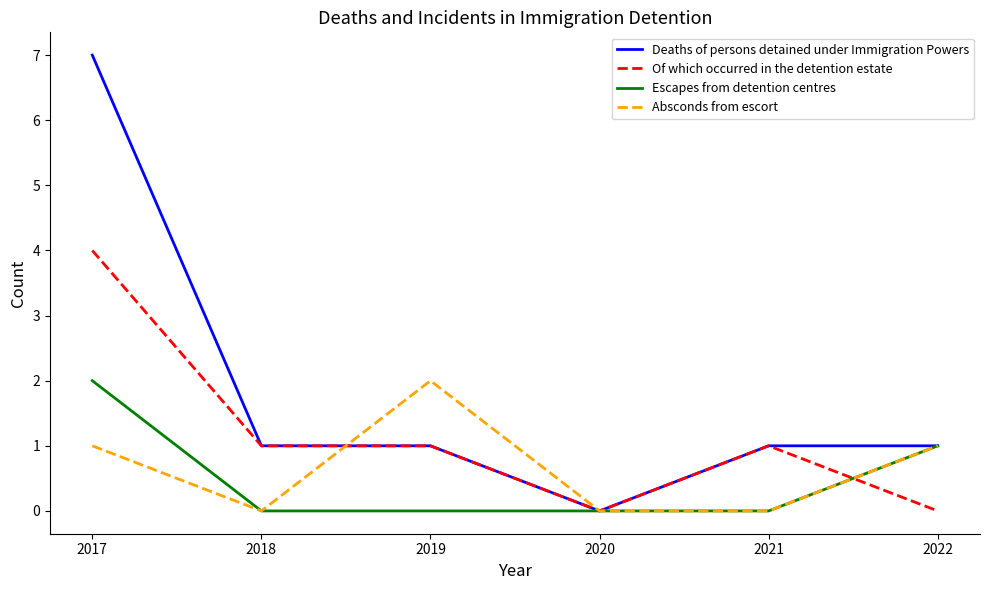

Which label corresponds to the largest value in the chart?

2017